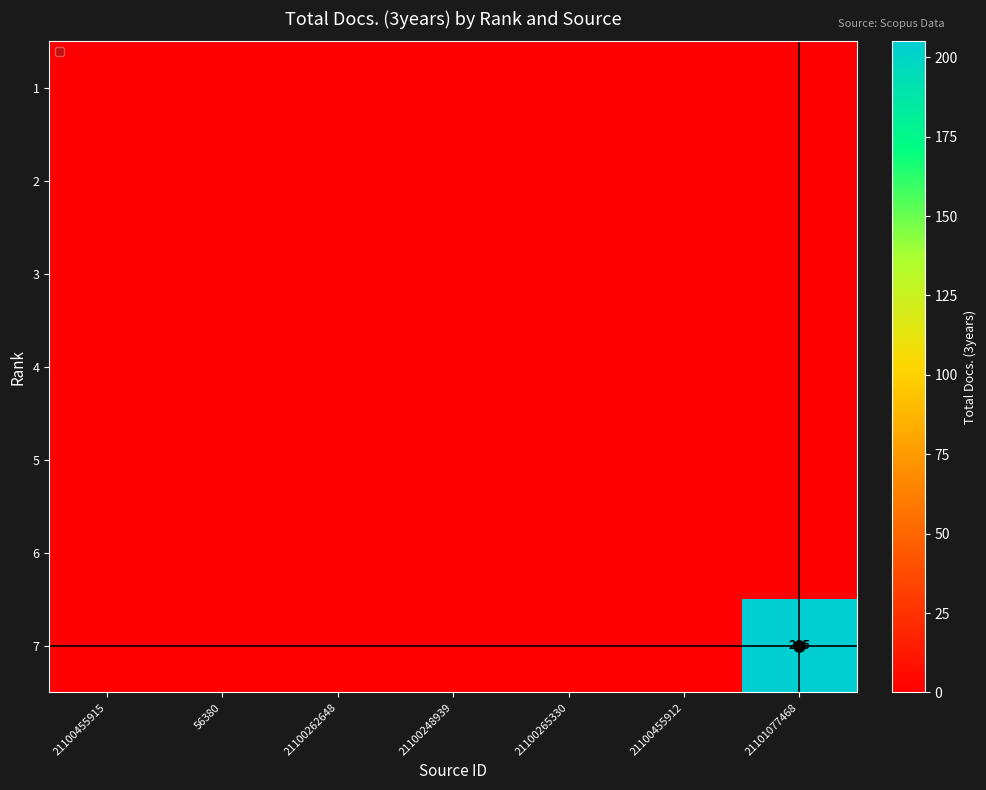

Where is 4 nearest to the value 0?

21100455915